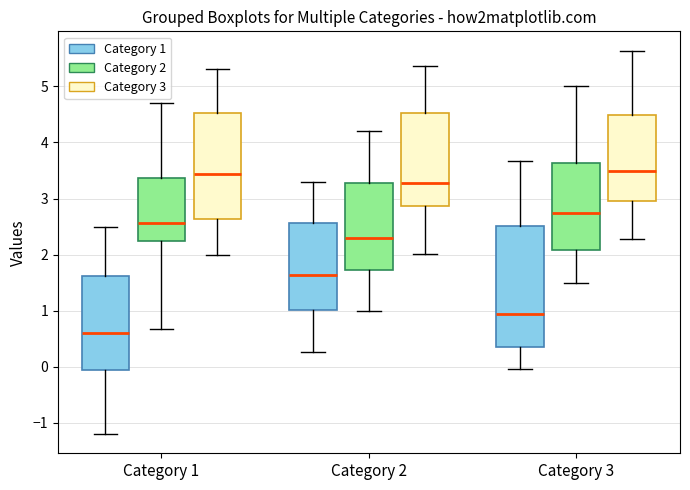

Which box has the lowest median line?

Category 1 (Category 1)